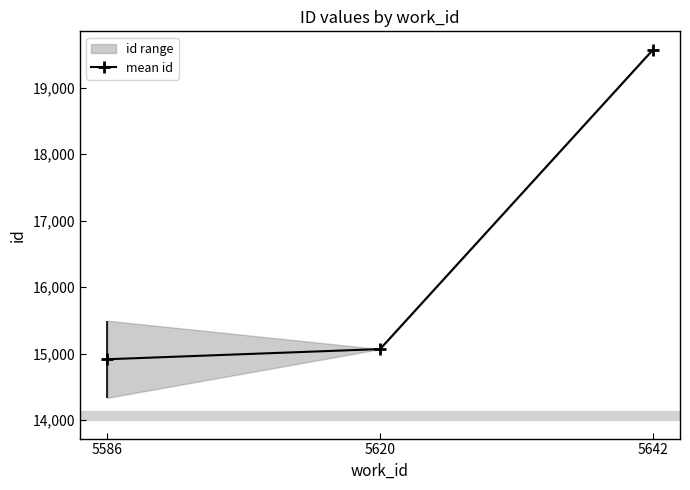

What is the sum of all values?

49551.6